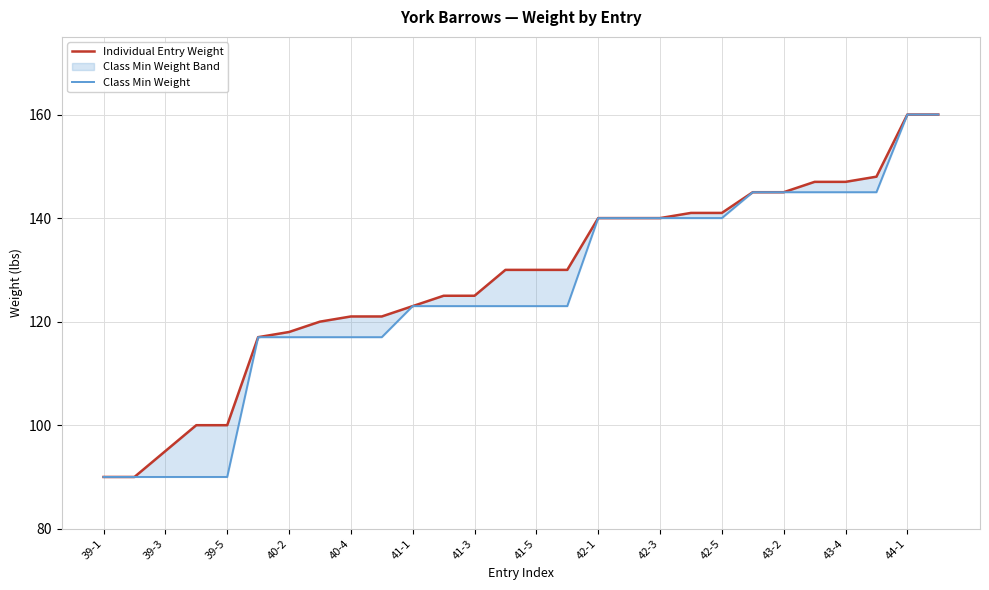

True or false: Individual Entry Weight has a value of 236 at 44-1.

False